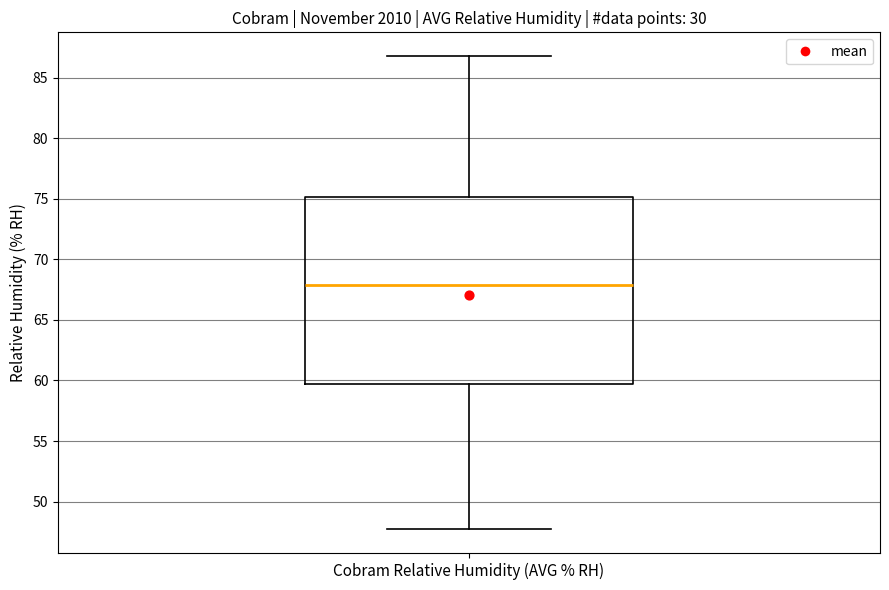

Read this box plot against the y-axis: the position of the median line, the range covered by the box, and the ends of both whiskers. The values are not printed on the chart, so give them approximately, as read against the axis.

median 68.0, box 59.5 to 75.0, whiskers 47.5 to 87.0